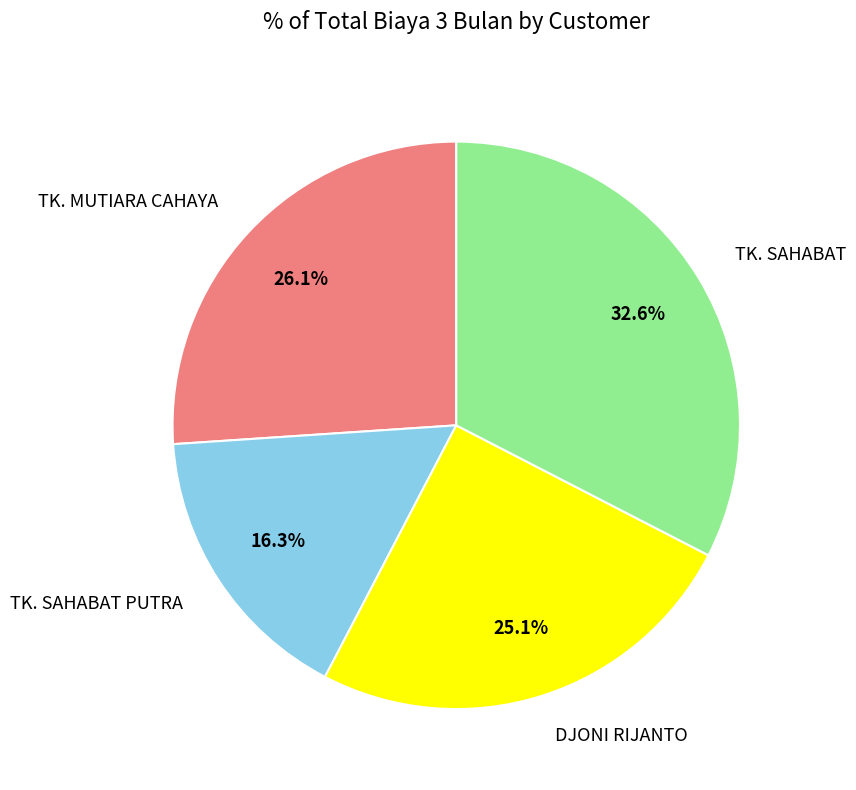

To the nearest percent, what portion does DJONI RIJANTO represent?

25%